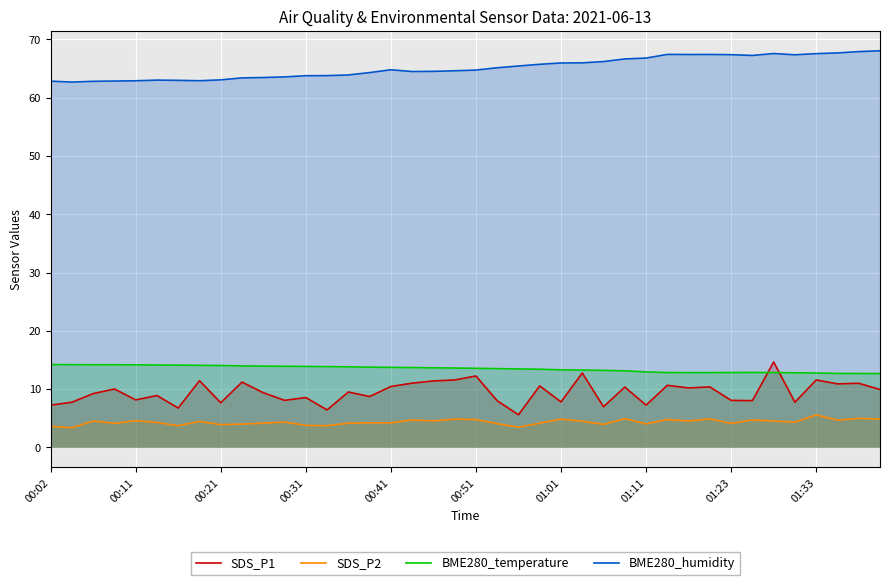

How many data points does each series have?

40